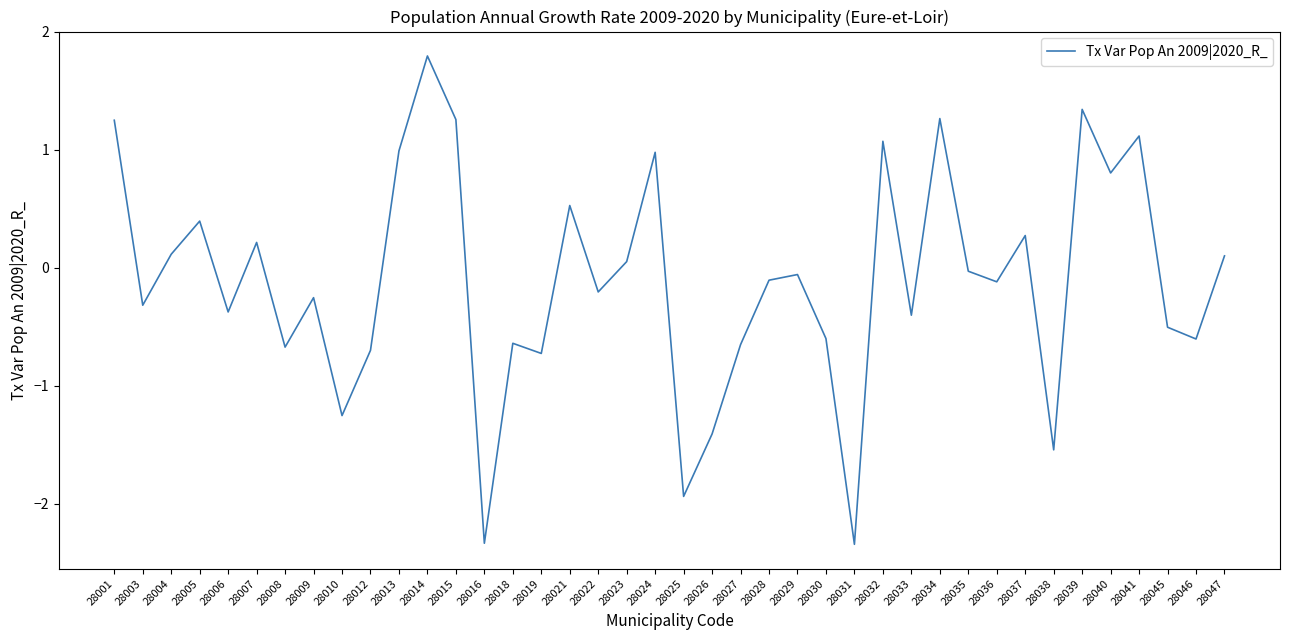

How many values are below 0?

23